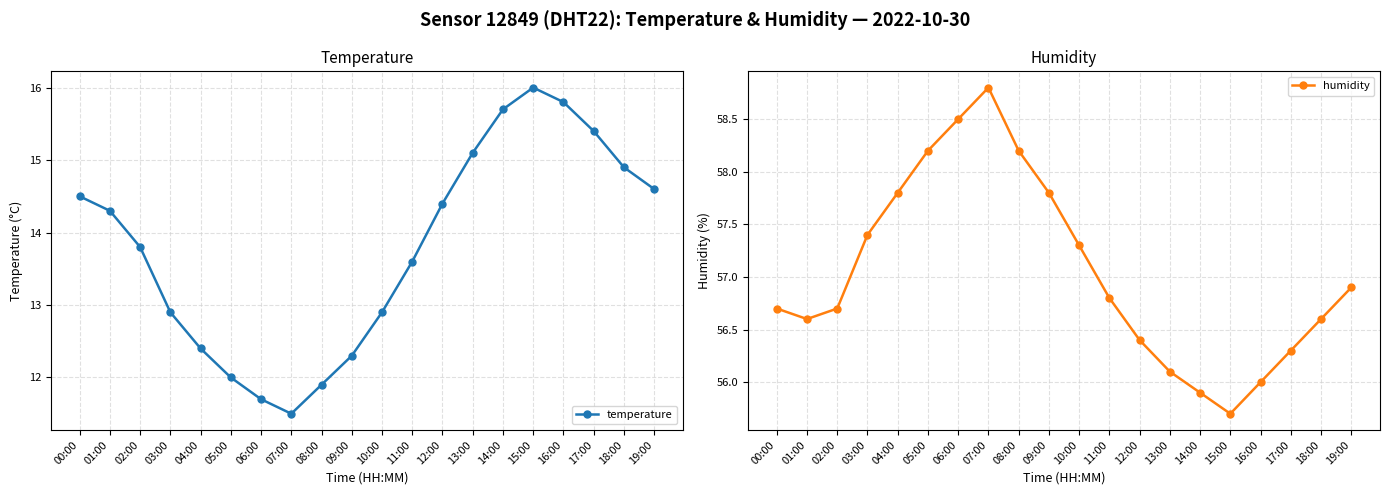

Read the humidity value at 07:00.

58.8